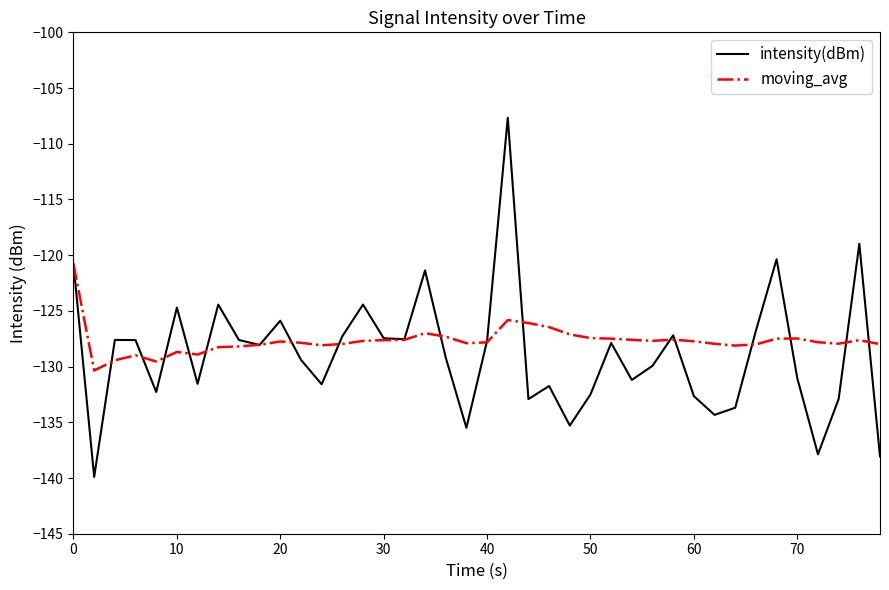

After their last crossing, which series has the higher values: intensity(dBm) or moving_avg?

moving_avg